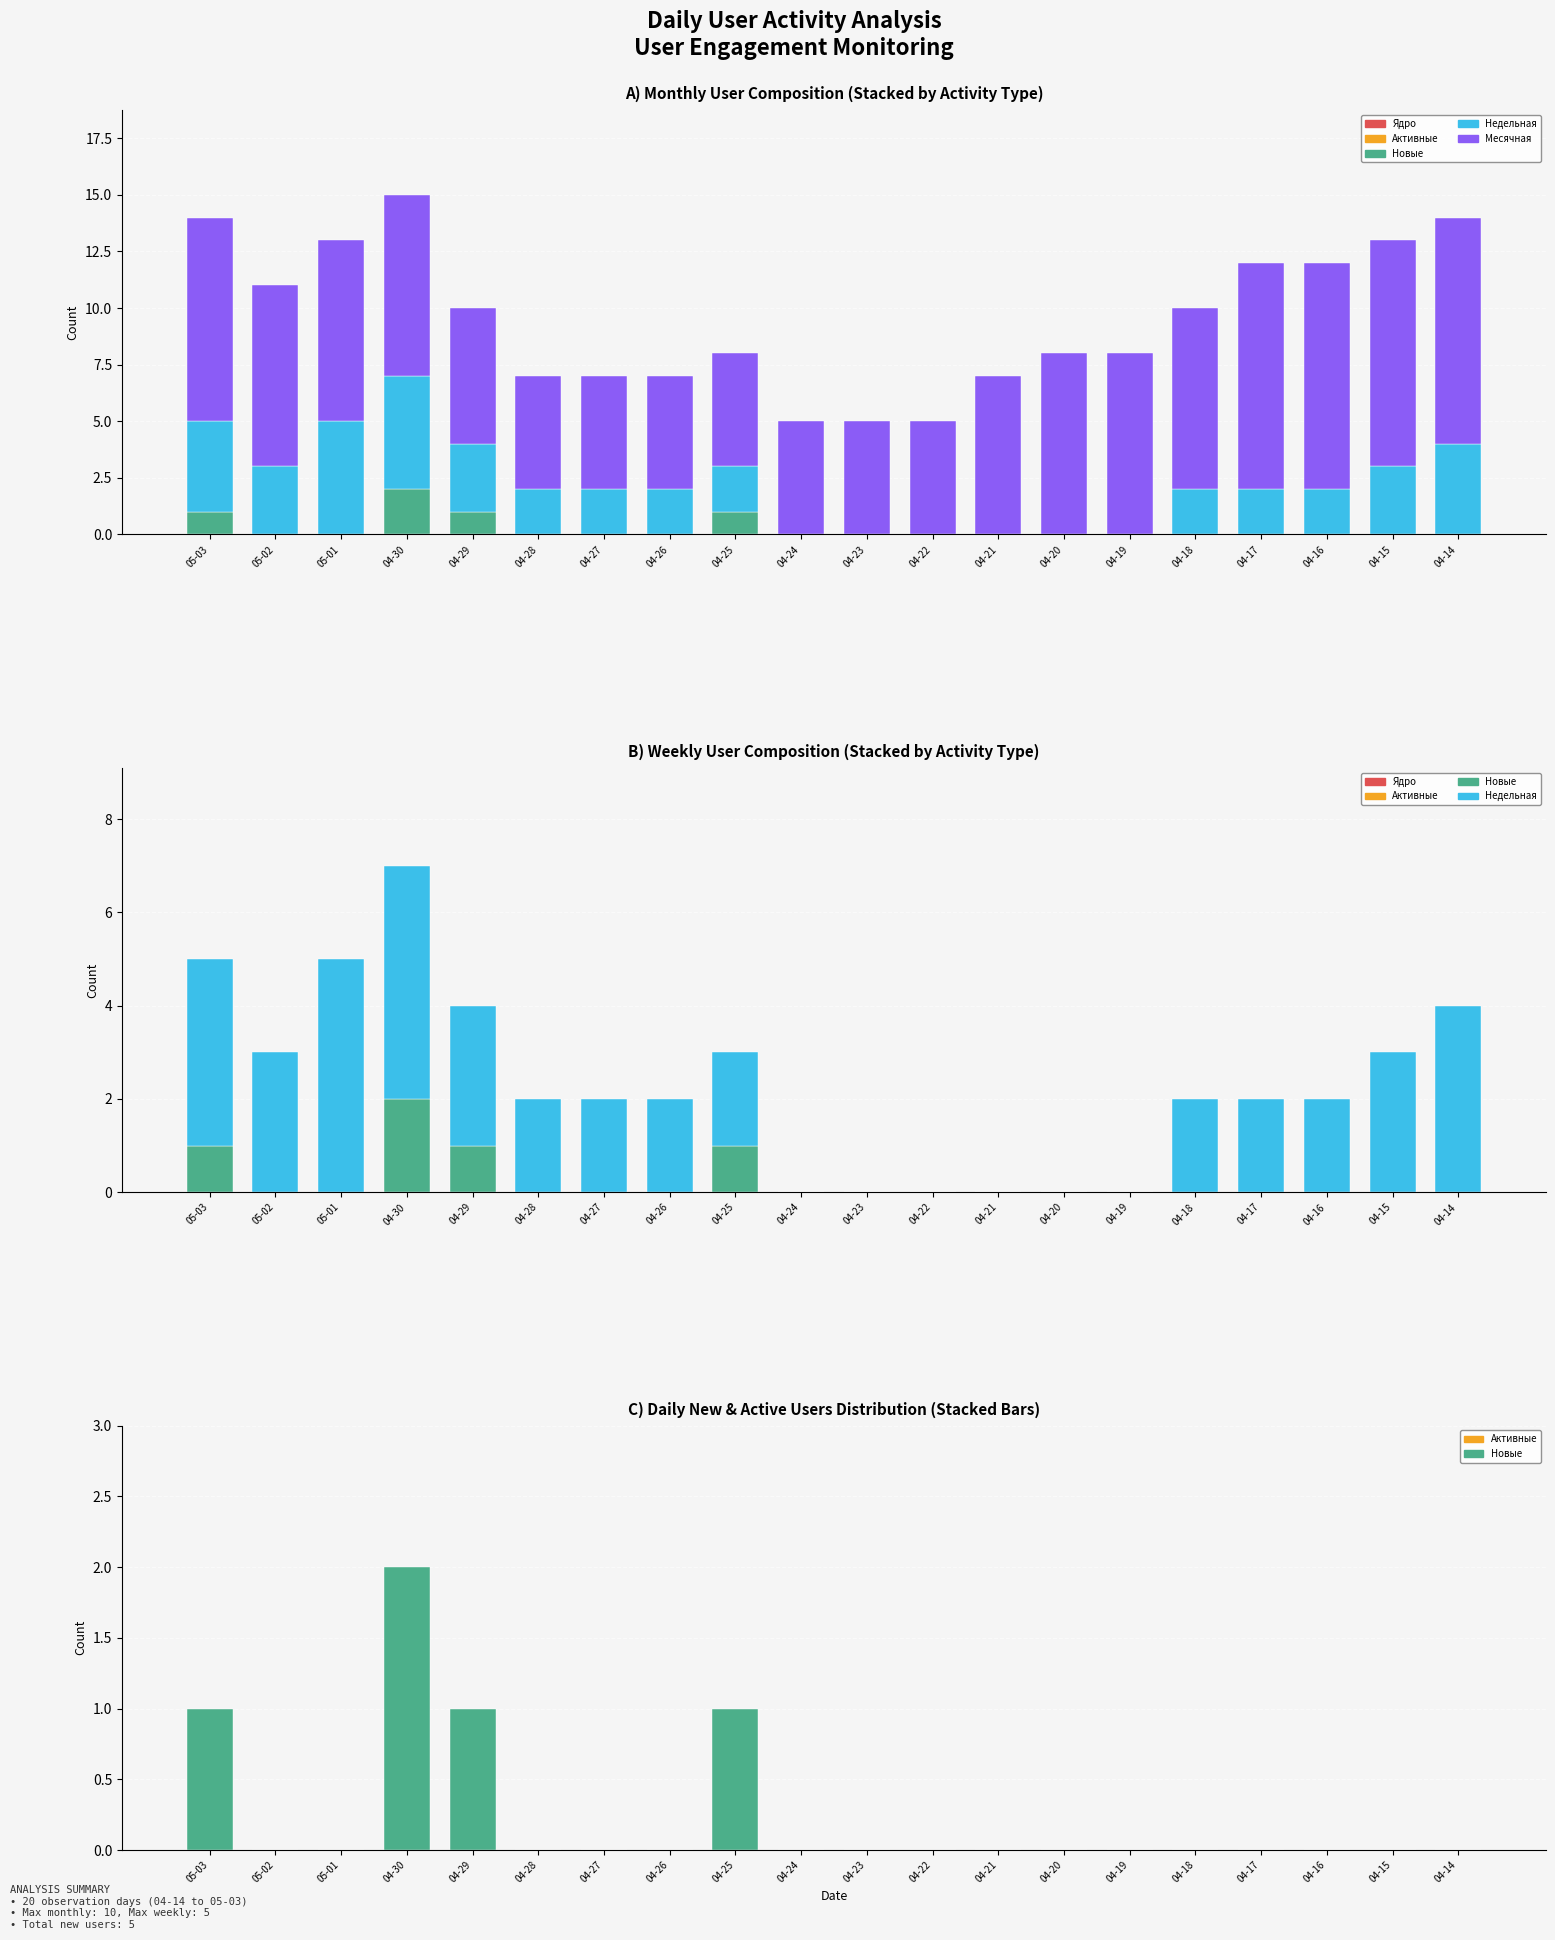

What is the difference between the highest and lowest values at 04-27?

5